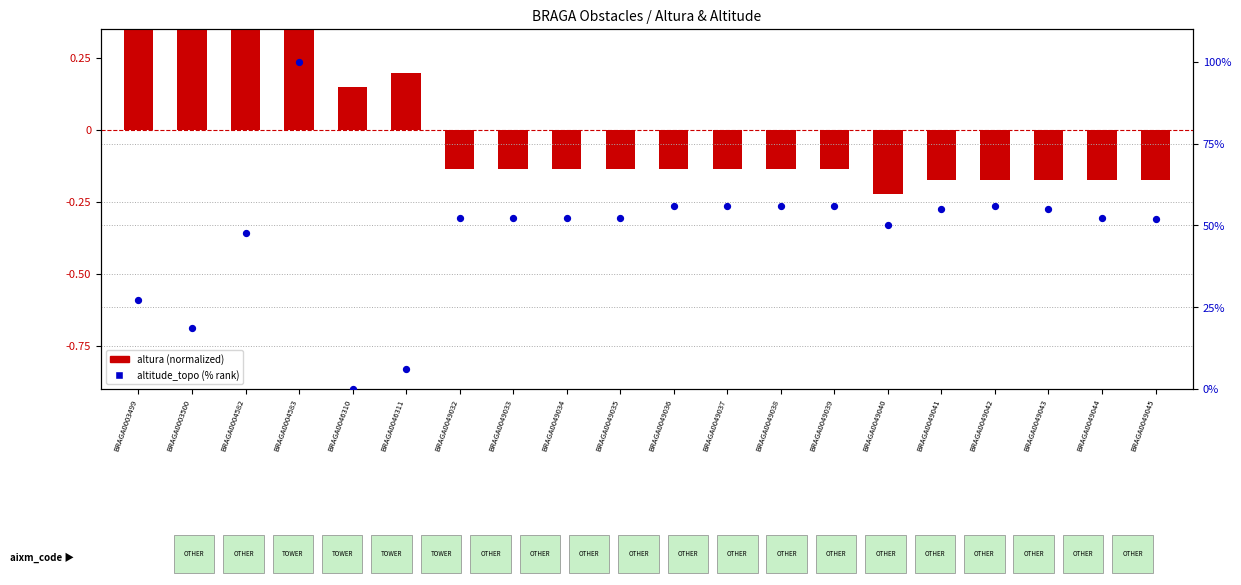

Which series has the largest total across all categories?

altitude_topo (%)